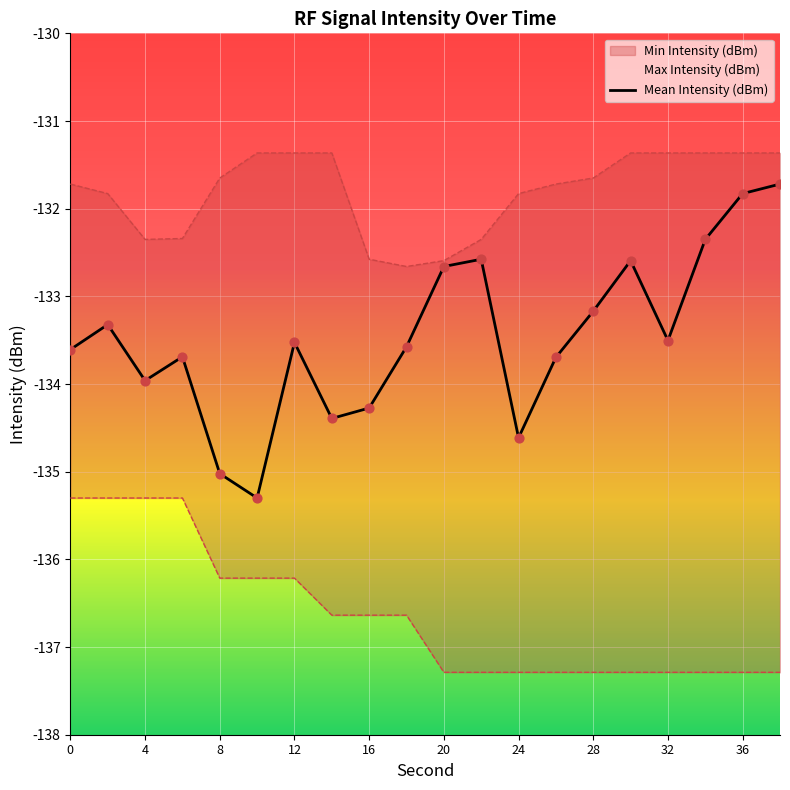

True or false: Mean Intensity (dBm) has a value of -217.6 at 4.

False